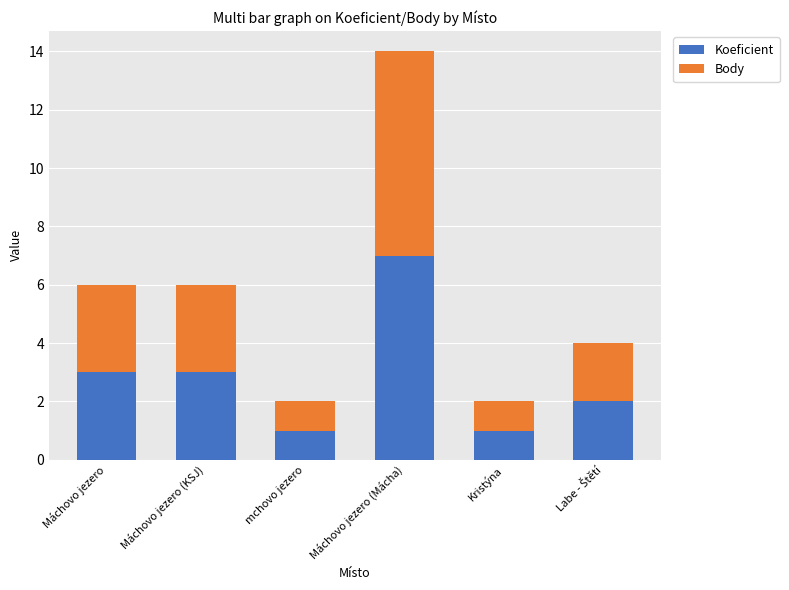

What is the total value across all series at Máchovo jezero (KSJ)?

6